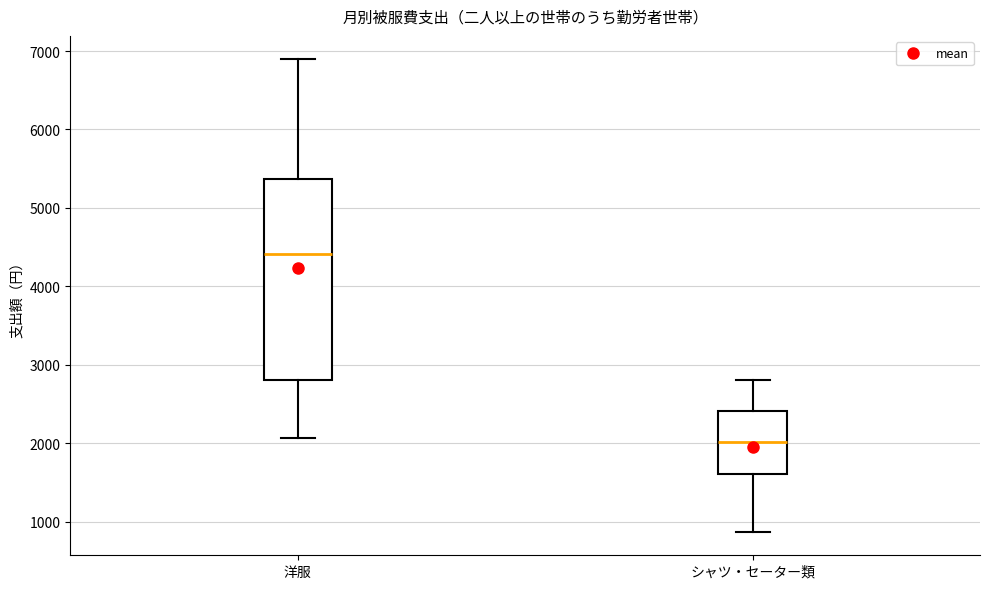

Comparing the boxes themselves (not the whiskers), which one is the tallest?

洋服